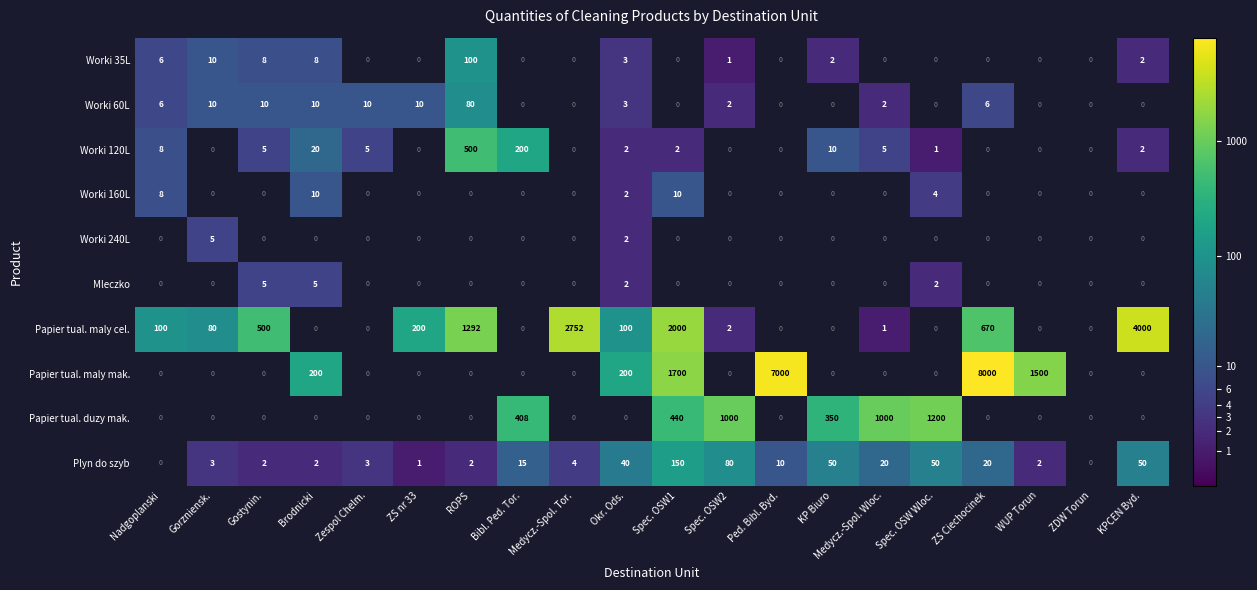

The Worki 120L series shows 3 at KP Biuro. True or false?

False